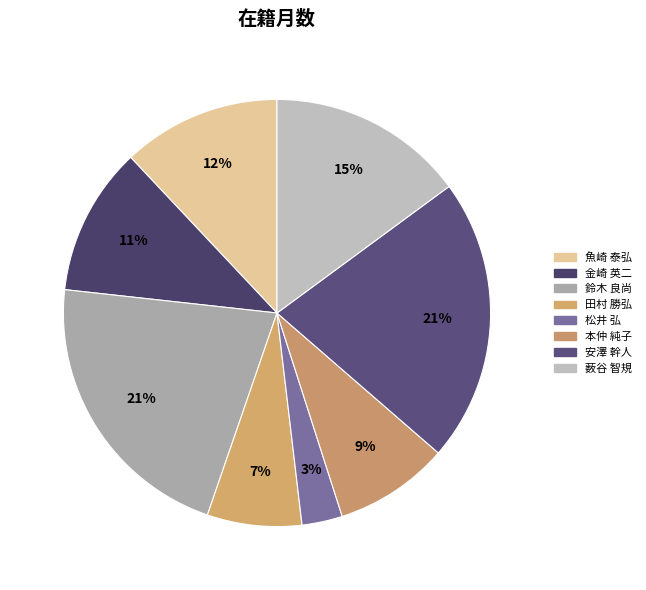

How many segments does this pie chart have?

8